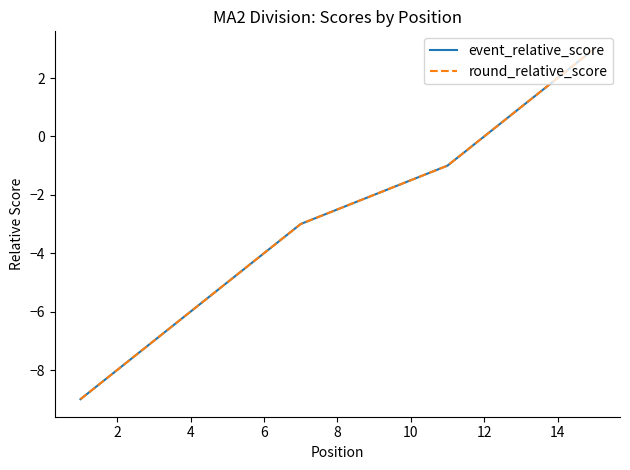

List the series in order of their peak value, highest first.

event_relative_score, round_relative_score